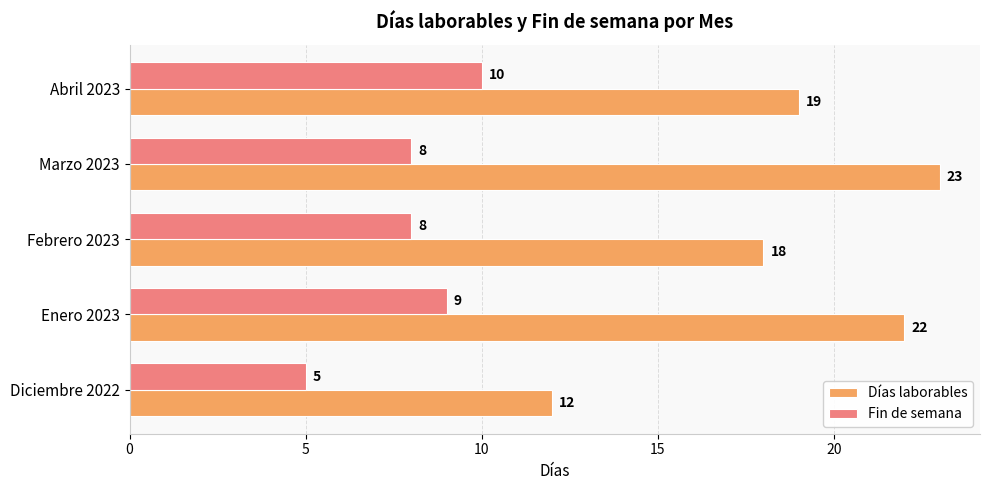

Where is Días laborables nearest to the value 17?

Febrero 2023